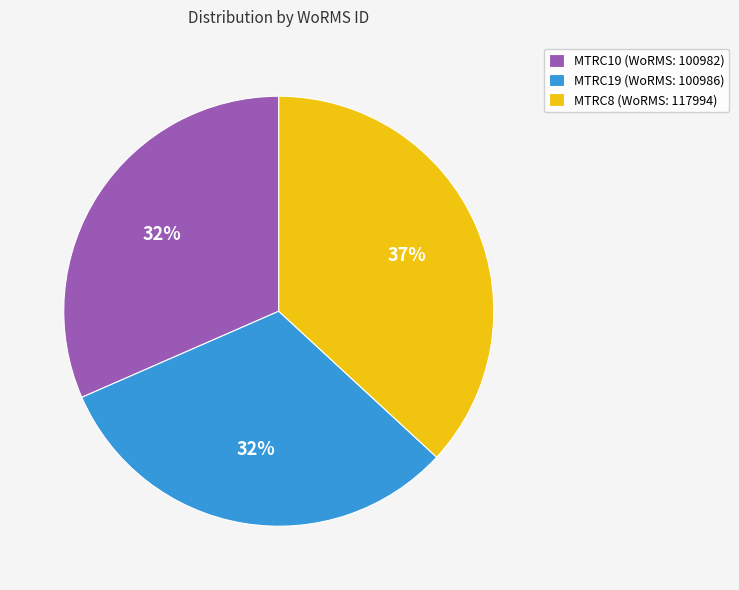

True or false: MTRC10 accounts for 32% of the total.

True